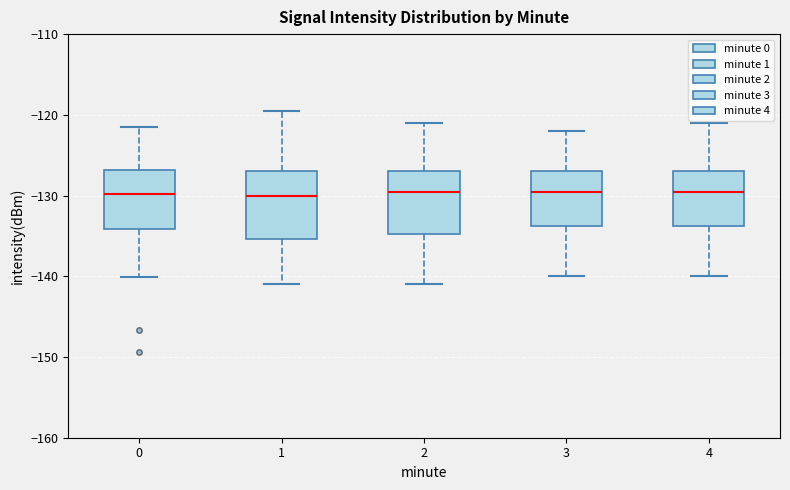

Where is the upper edge of the box at x = 1 on the y-axis? The values are not printed on the chart, so give them approximately, as read against the axis.

-127